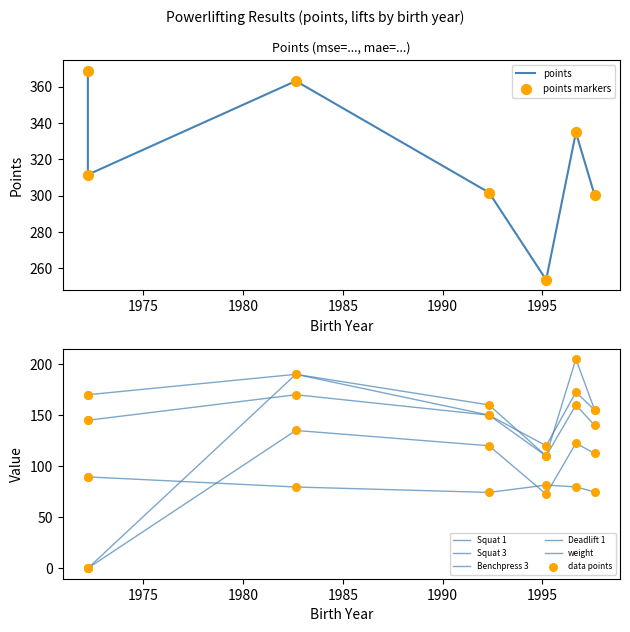

Which series has the widest spread of Y values?

Squat 3